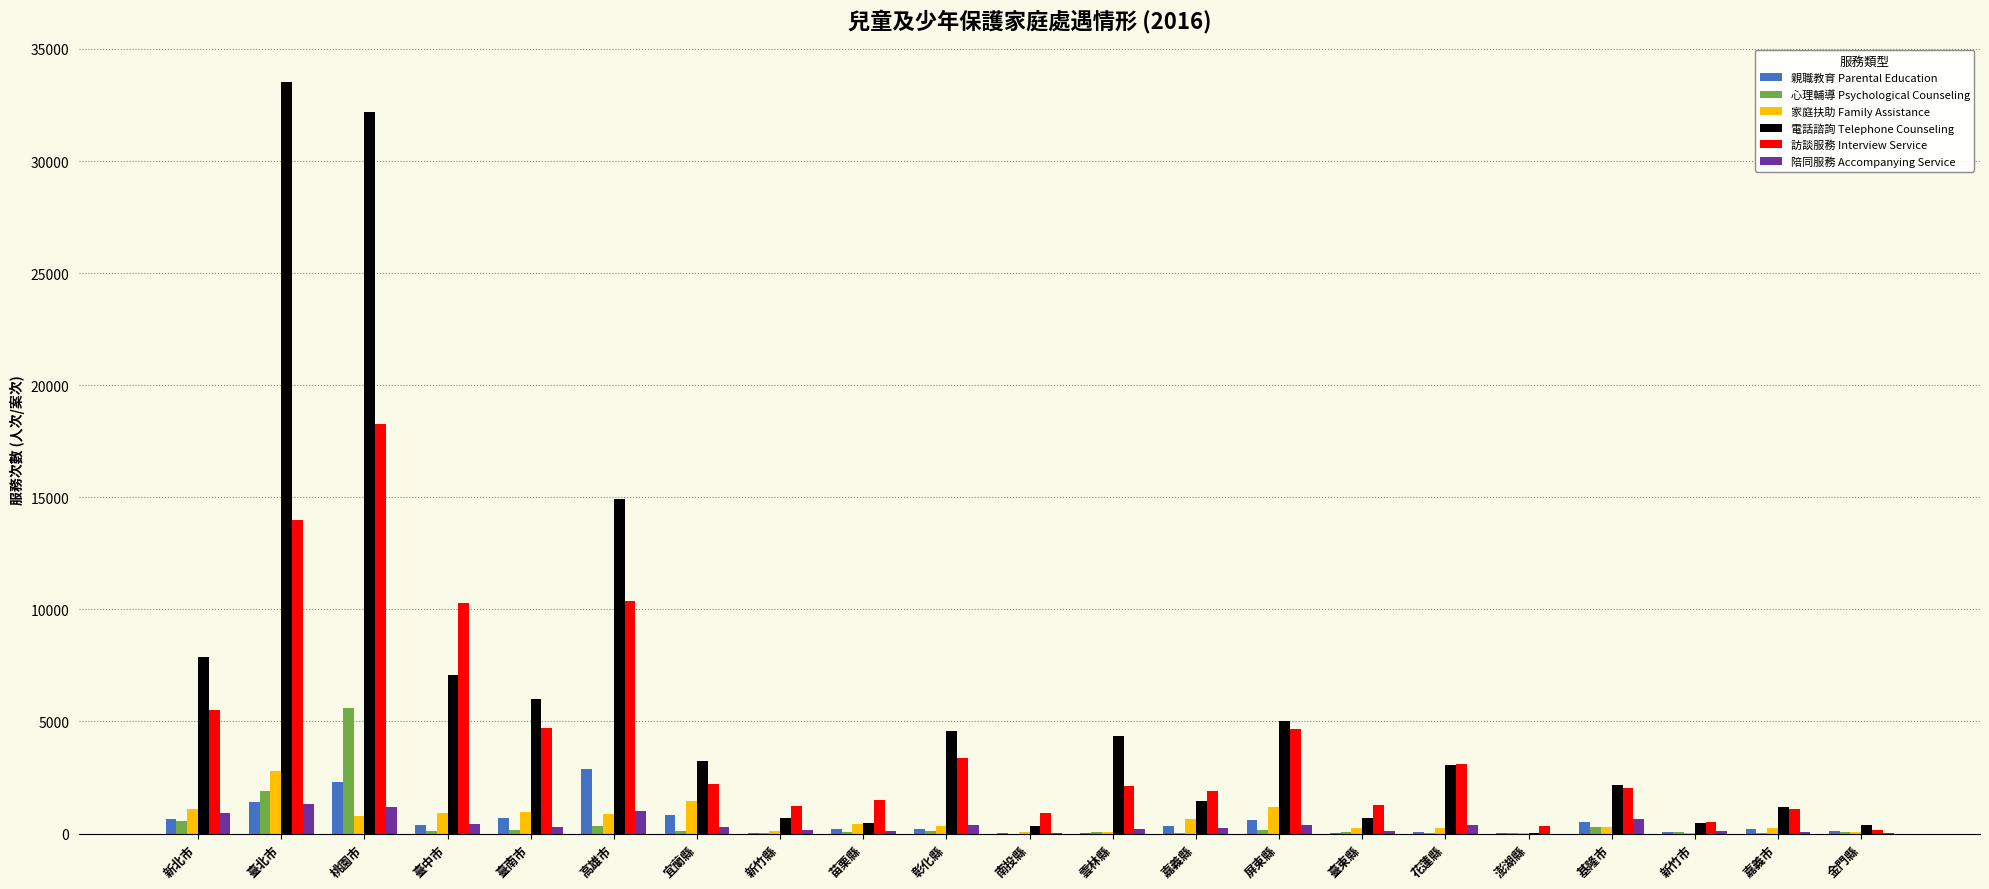

What is the sum of the 心理輔導 Psychological Counseling values at 臺北市 and 金門縣?

1982